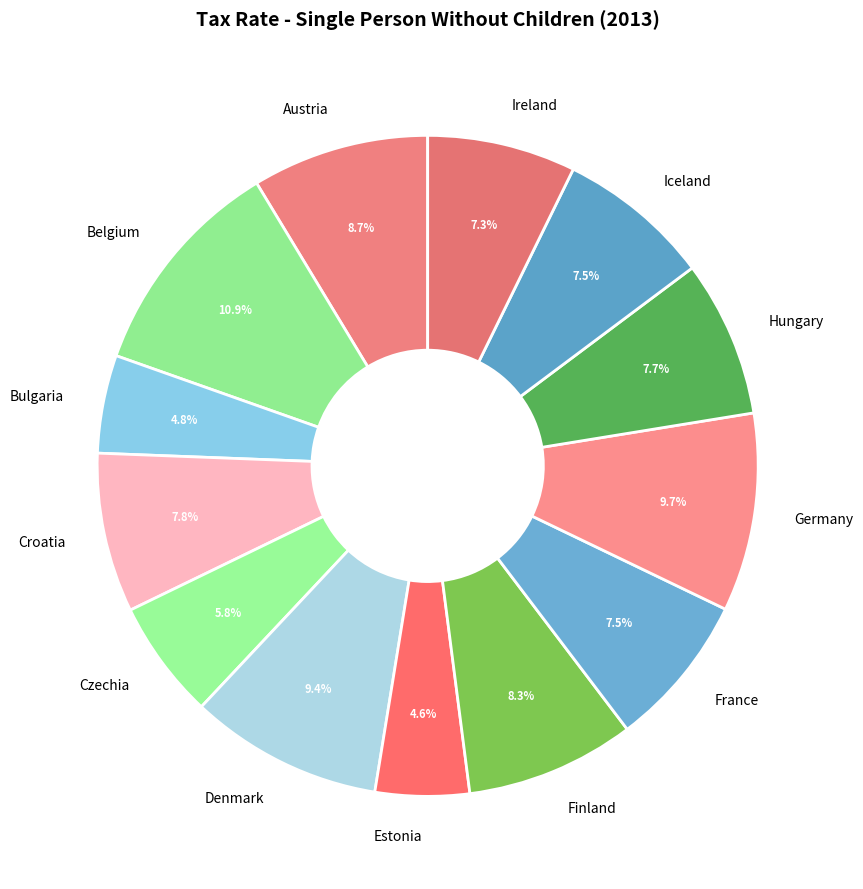

Is there a majority slice in this chart?

No